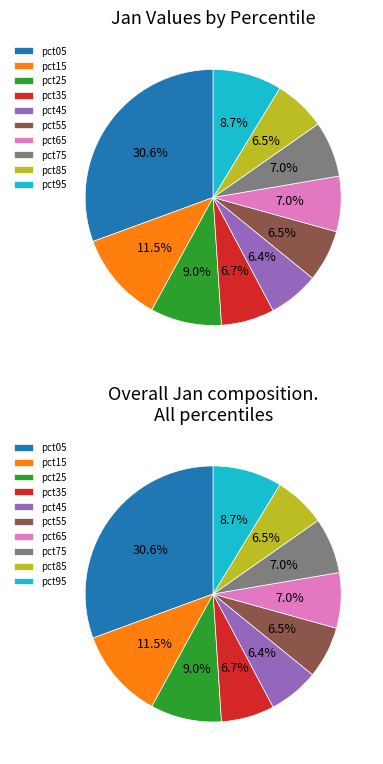

Is there any slice that represents more than half of the pie?

No